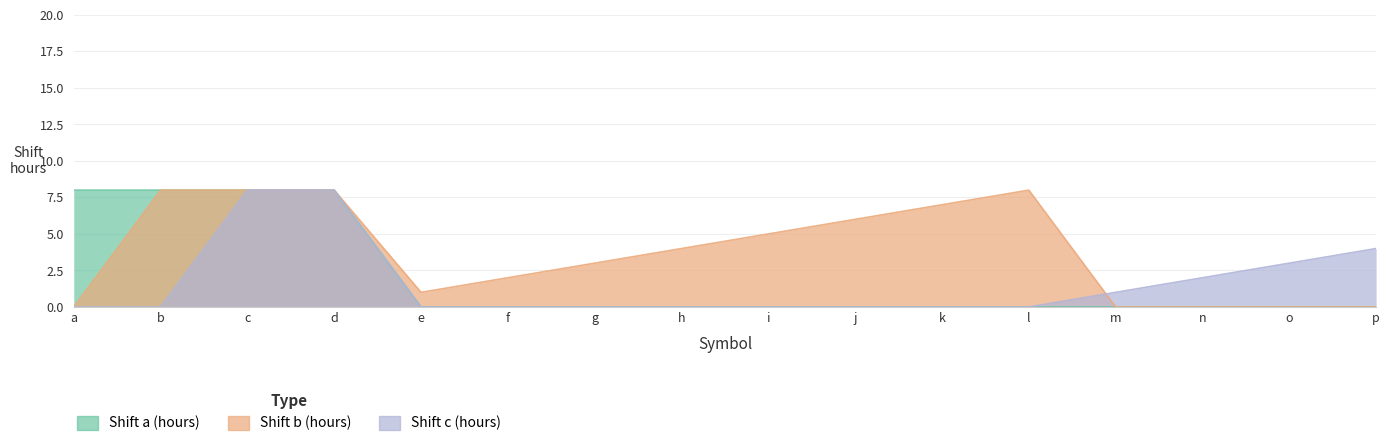

True or false: Shift c (hours) and Shift b (hours) intersect in this chart.

True